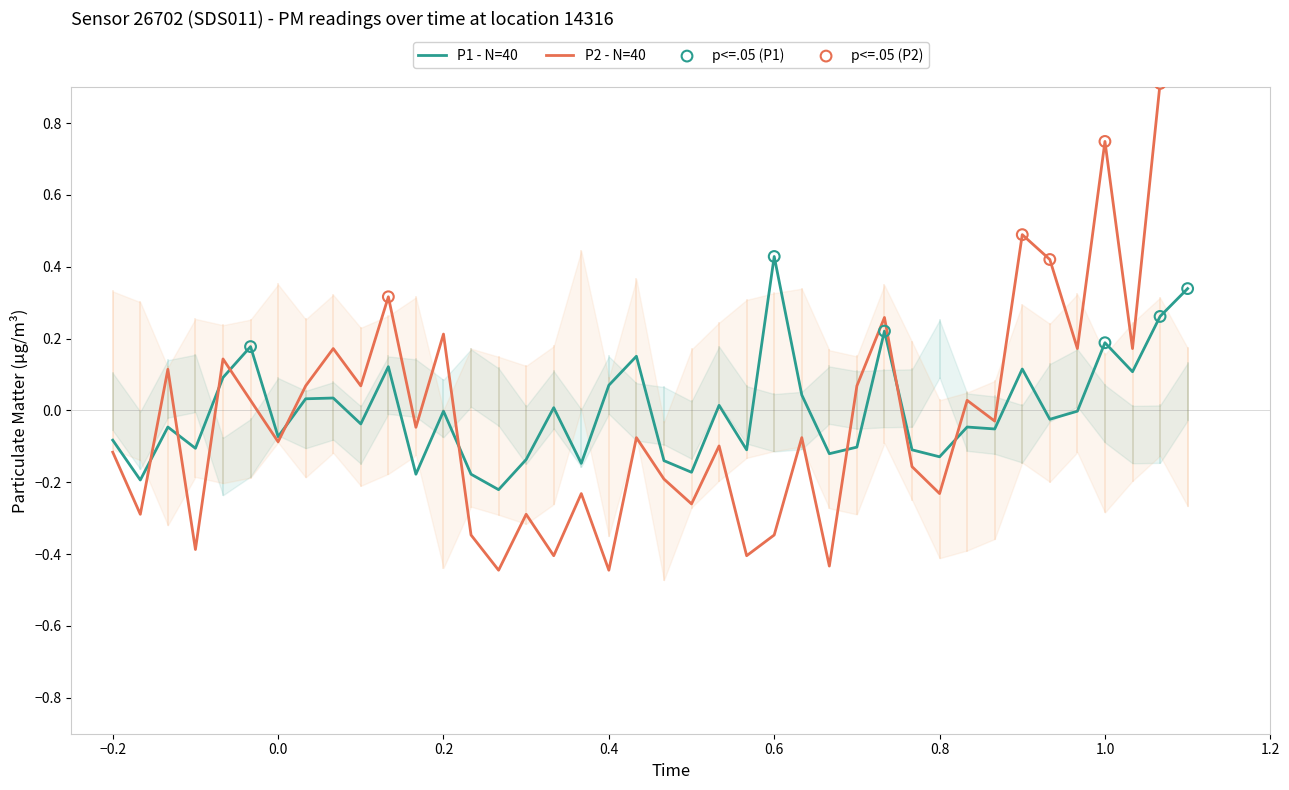

What are all the series names shown in the legend?

P1, P2